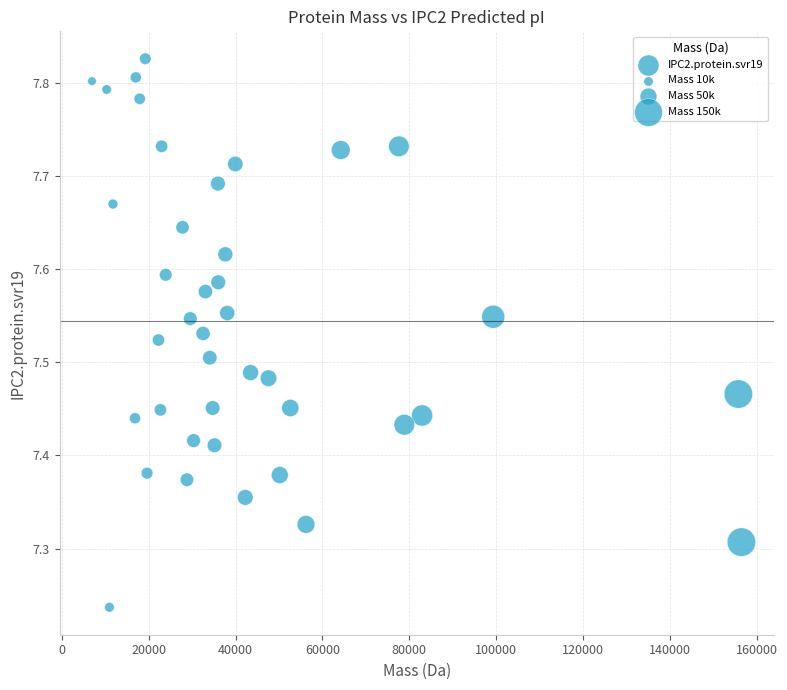

What is the range of X values (max minus min)?

149534.9